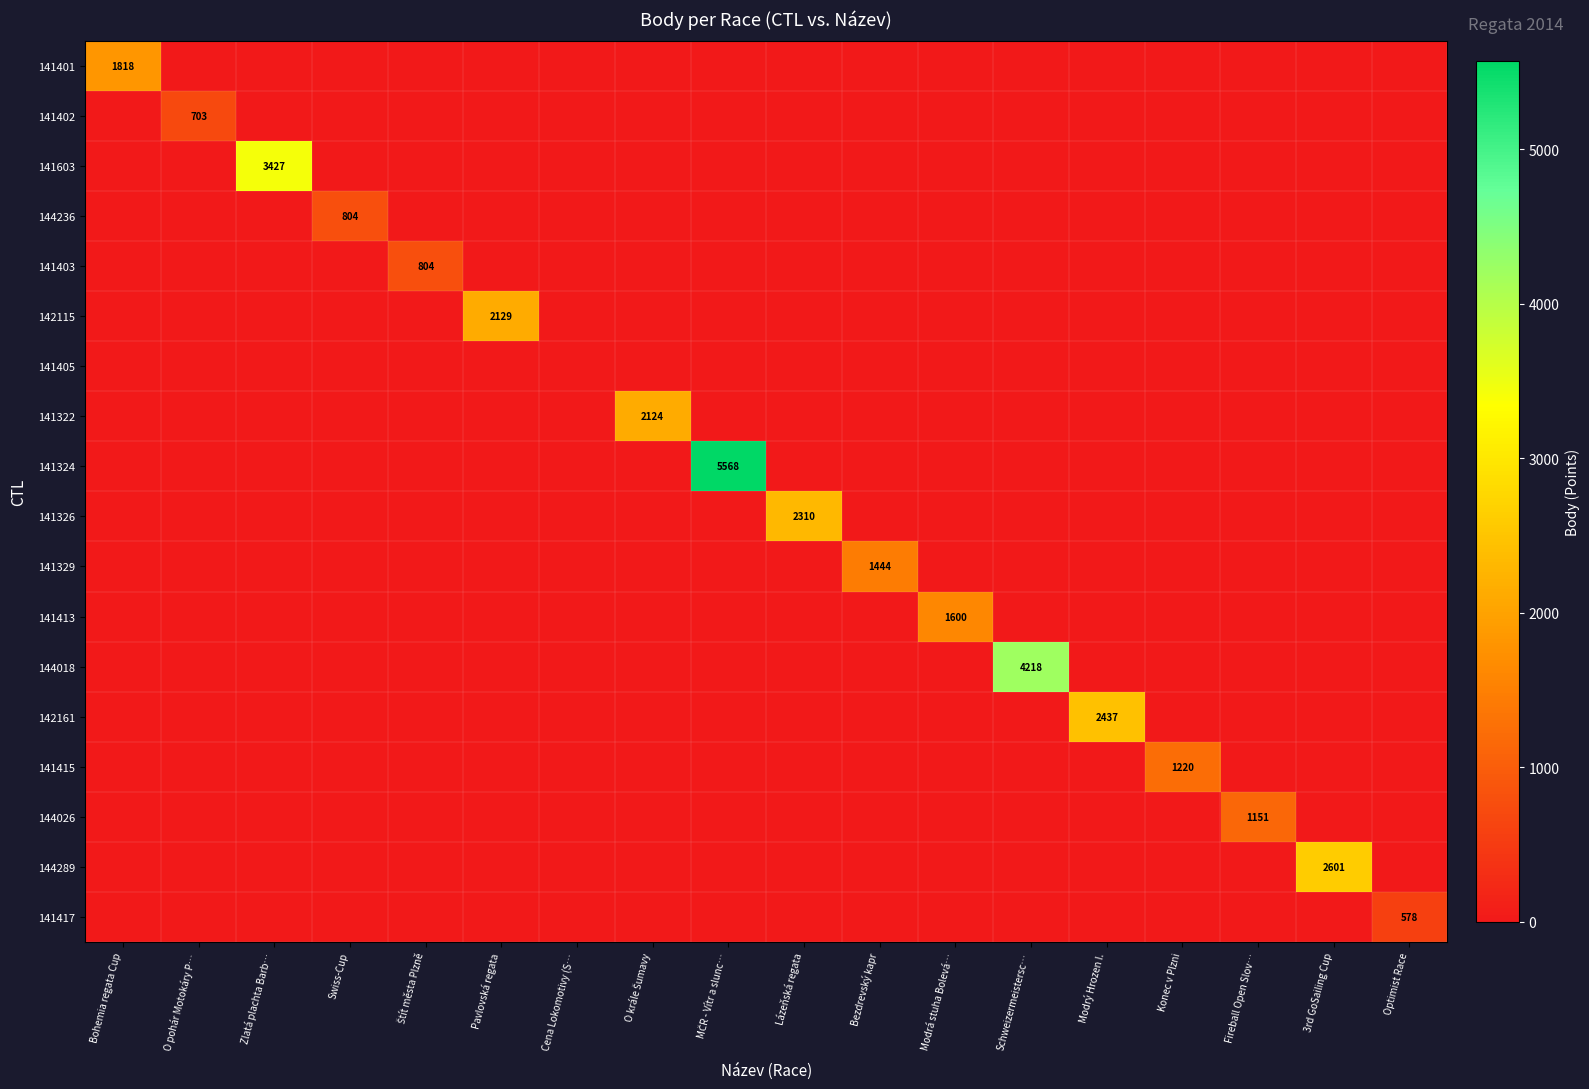

How many data points in 142161 are above 0?

1